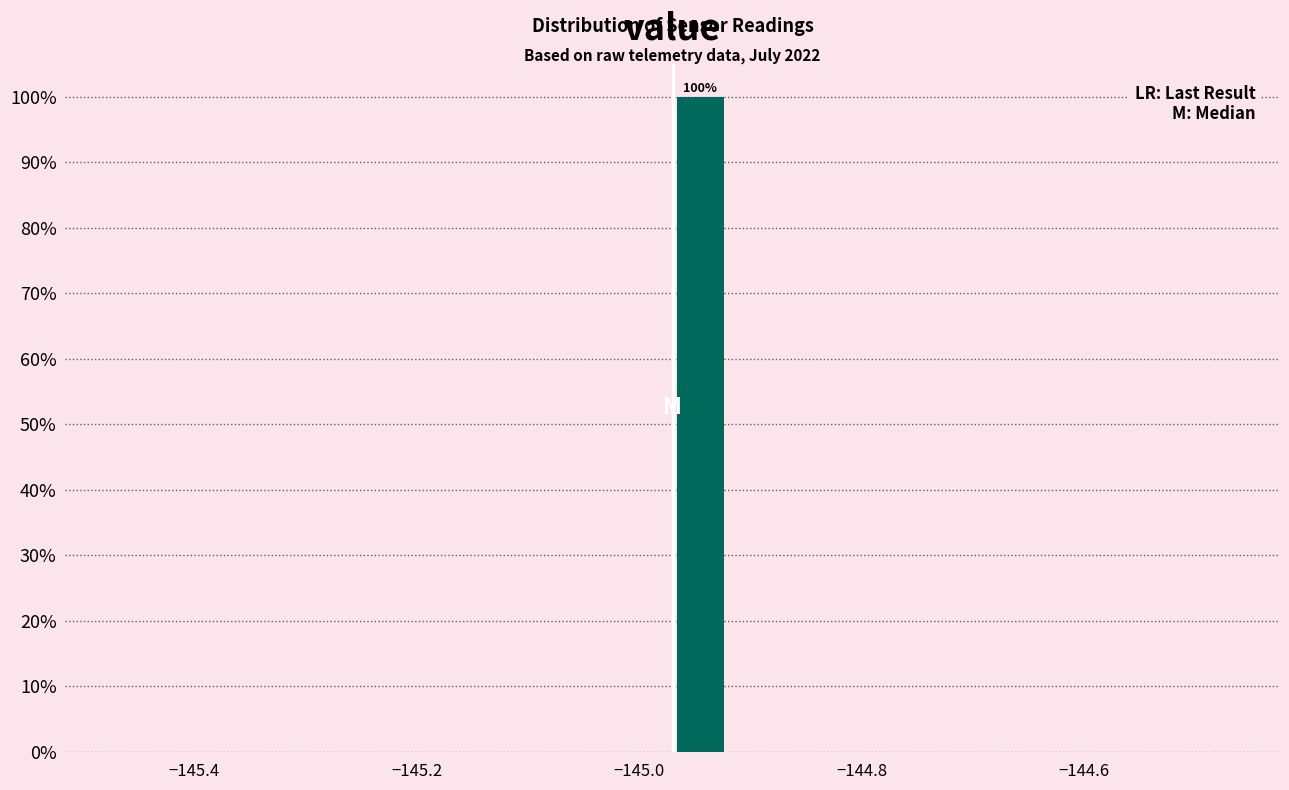

Around what value on the x-axis is the tallest bar? Give the approximate position of its centre, as read against the axis.

-144.94